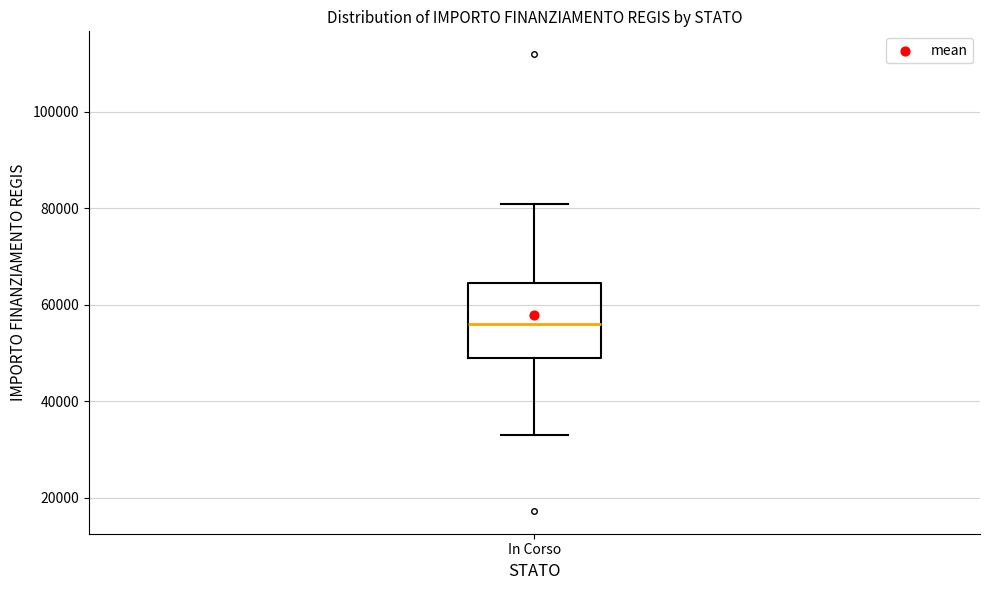

Read this box plot against the y-axis: the position of the median line, the range covered by the box, and the ends of both whiskers. The values are not printed on the chart, so give them approximately, as read against the axis.

median 56000, box 50000 to 64000, whiskers 32000 to 80000